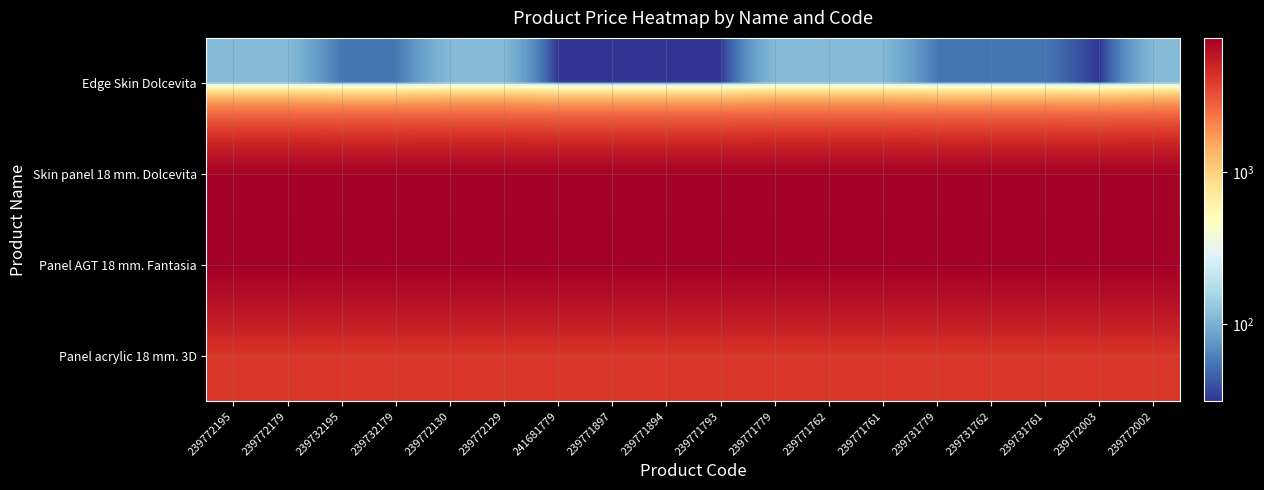

How many distinct data groups are displayed?

4